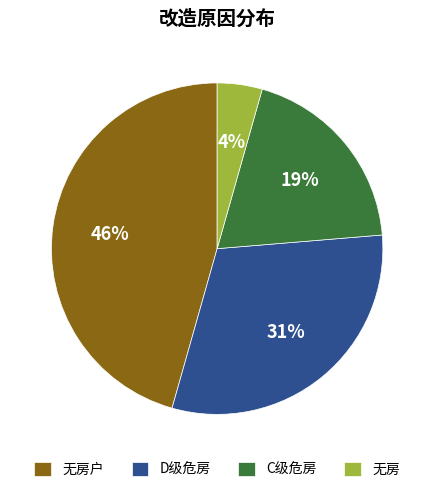

What is the ratio of the value at 无房 to the value at C级危房?

0.2